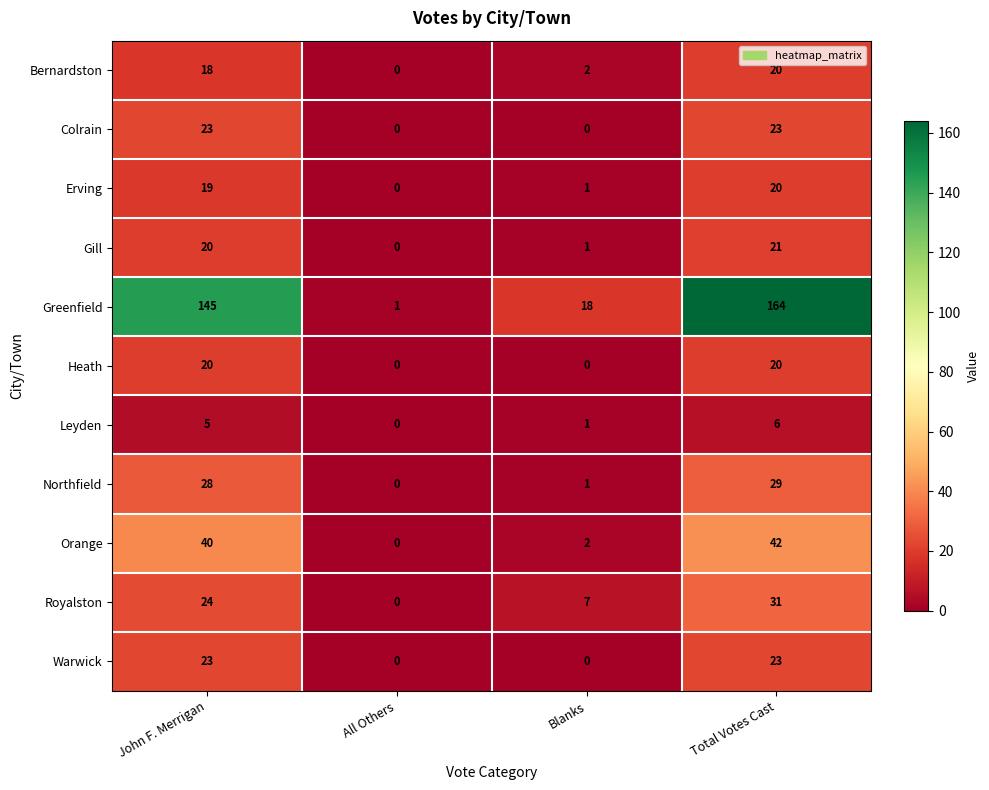

What is the sum of the Greenfield values at Total Votes Cast and Blanks?

182